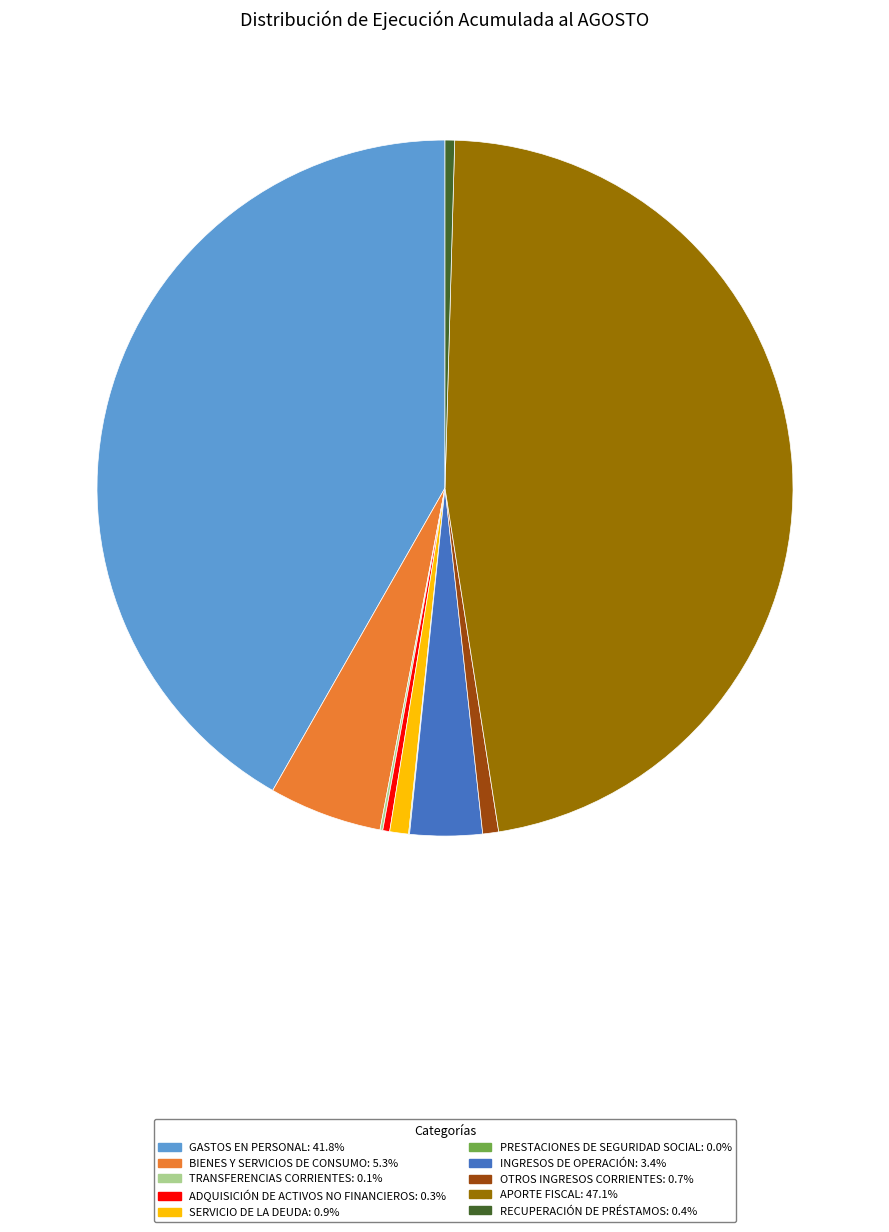

The INGRESOS DE OPERACIÓN slice represents 3% of the pie. True or false?

True